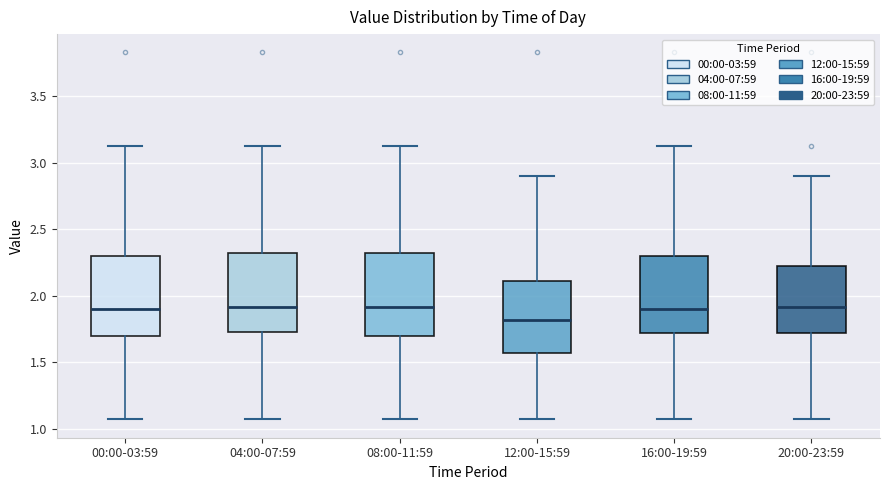

Where does the upper whisker of the box for 12:00-15:59 end on the y-axis? The values are not printed on the chart, so give them approximately, as read against the axis.

2.90